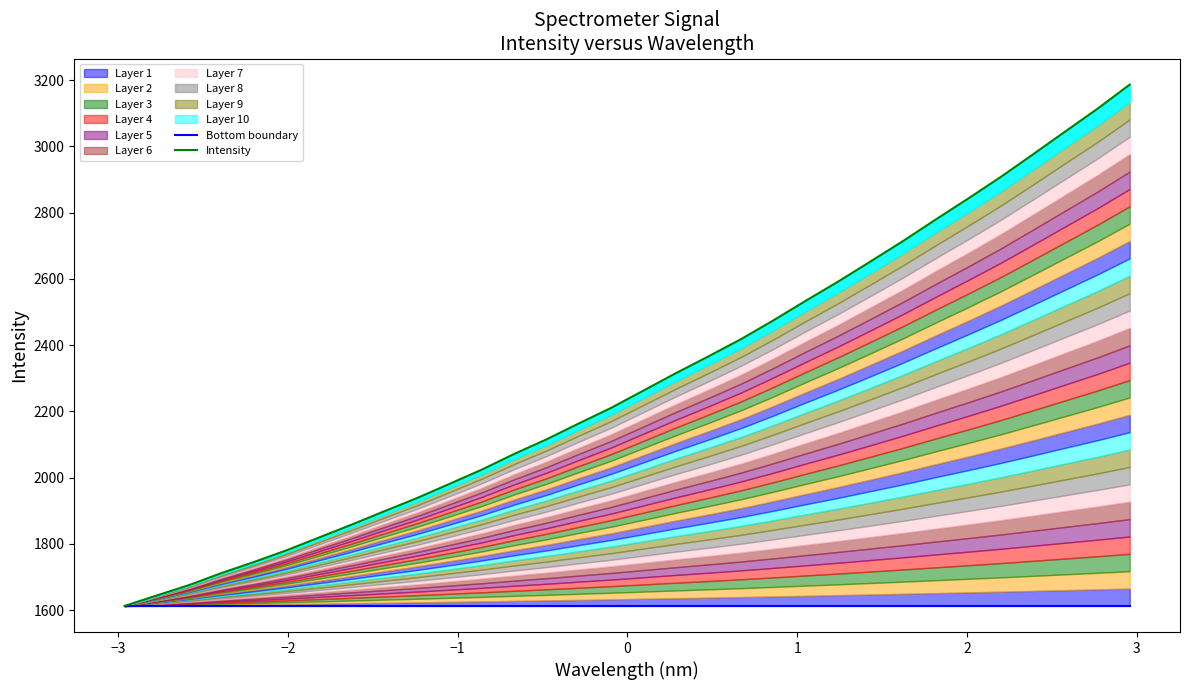

How many categories are shown in the chart?

32